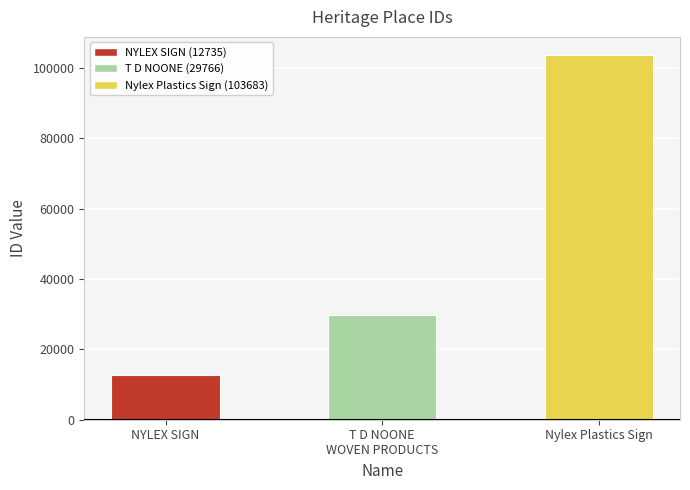

Which has a higher value, Nylex Plastics Sign or T D NOONE
WOVEN PRODUCTS?

Nylex Plastics Sign